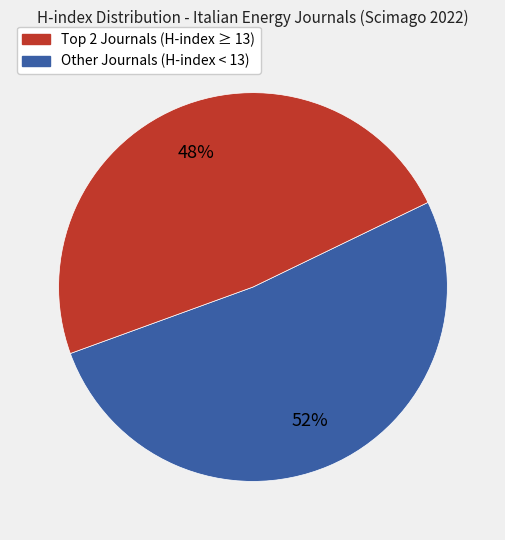

To the nearest percent, what is the average slice percentage?

50%